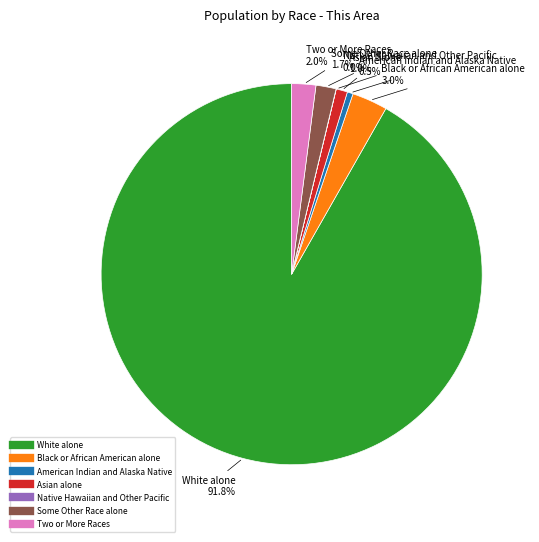

Which slice is the largest?

White alone